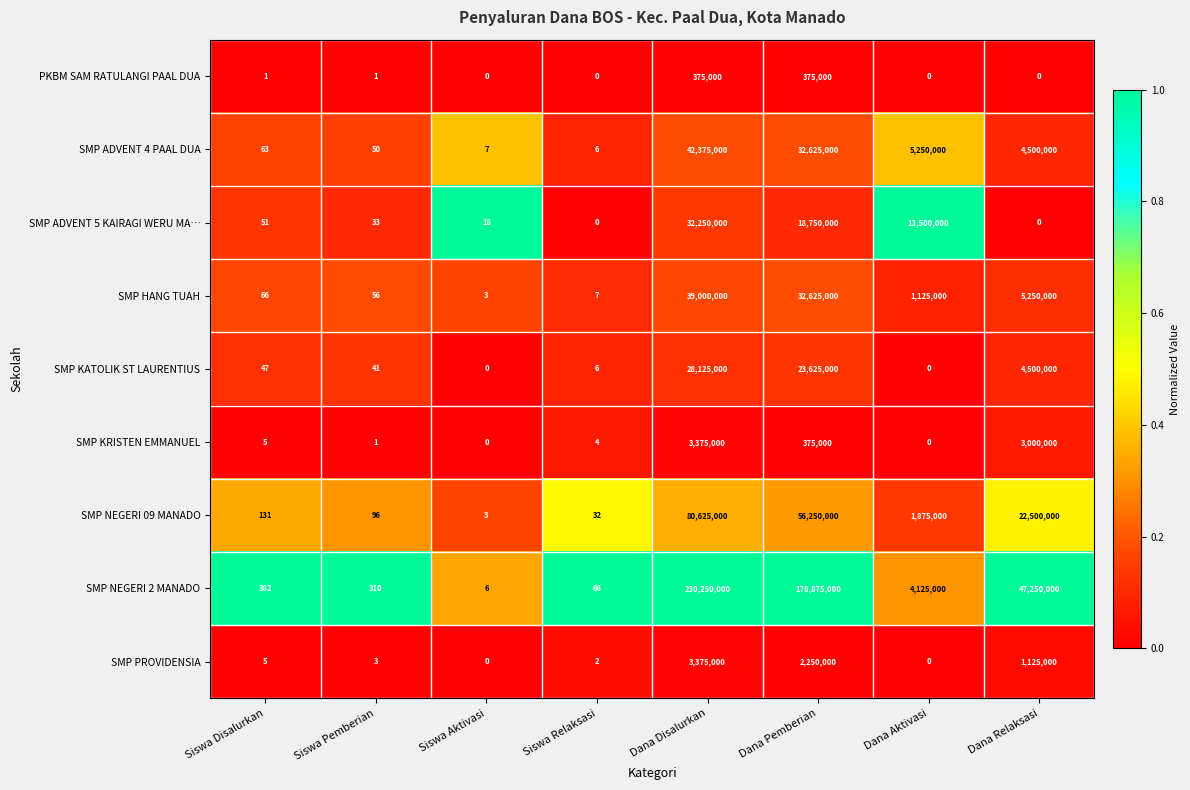

Where is SMP NEGERI 09 MANADO nearest to the value 40312501?

Dana Pemberian